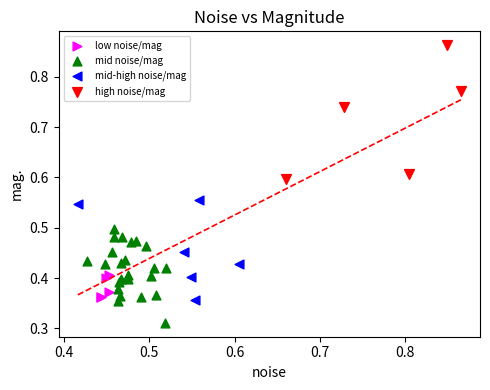

Which series reaches the minimum Y coordinate?

mid noise/mag